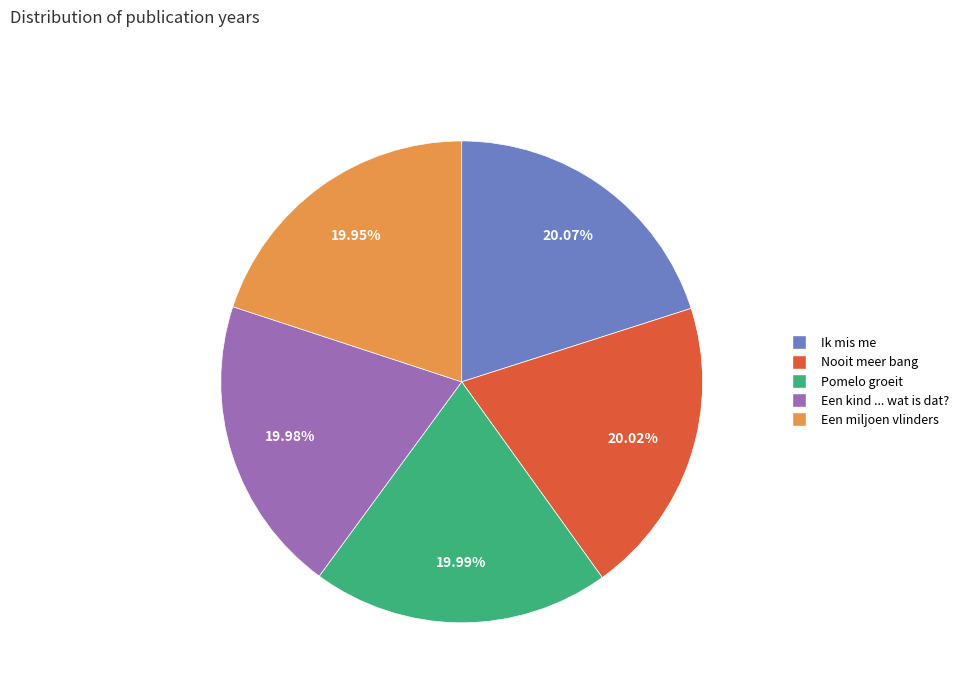

Is Nooit meer bang the majority of the pie?

No